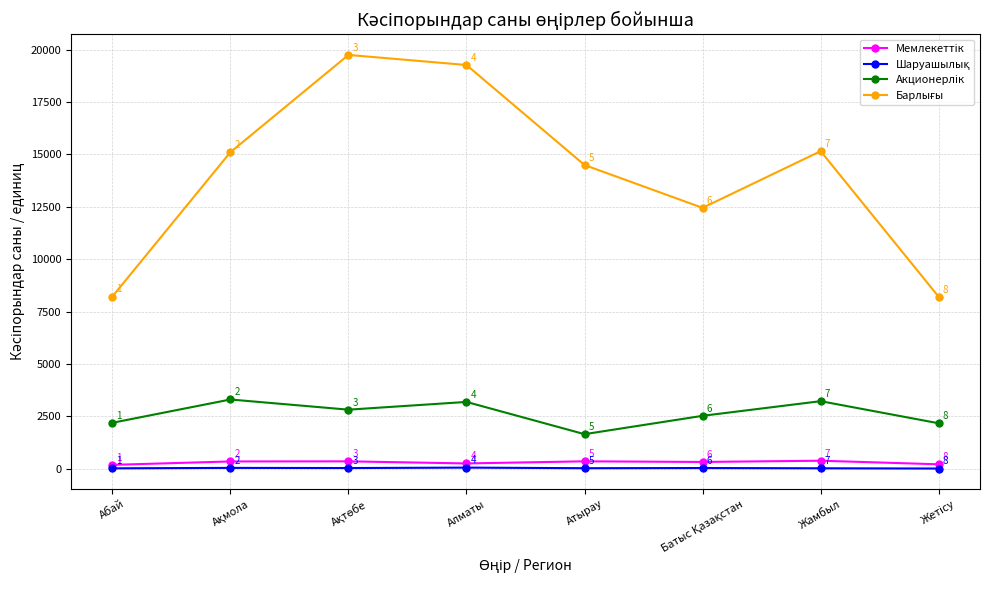

At how many categories does at least one series exceed 2519?

8